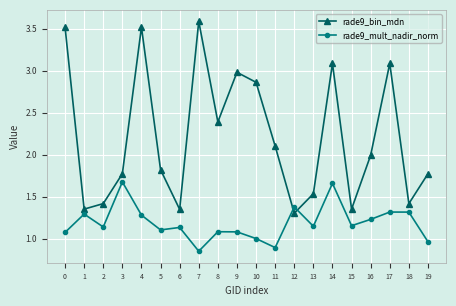

Is it true that rade9_mult_nadir_norm equals 1.8 at 1?

False